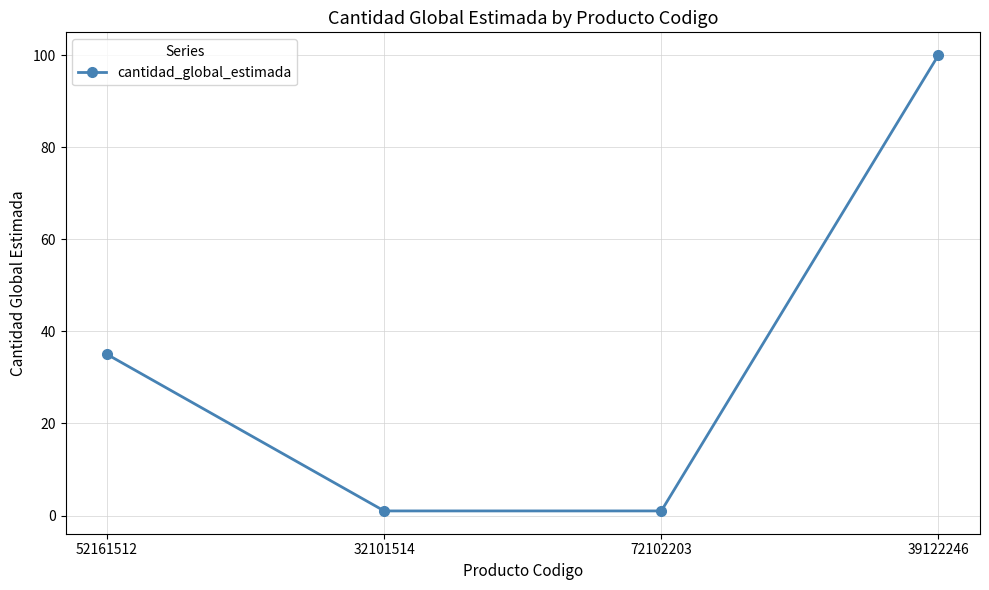

What position from the left is 72102203?

3